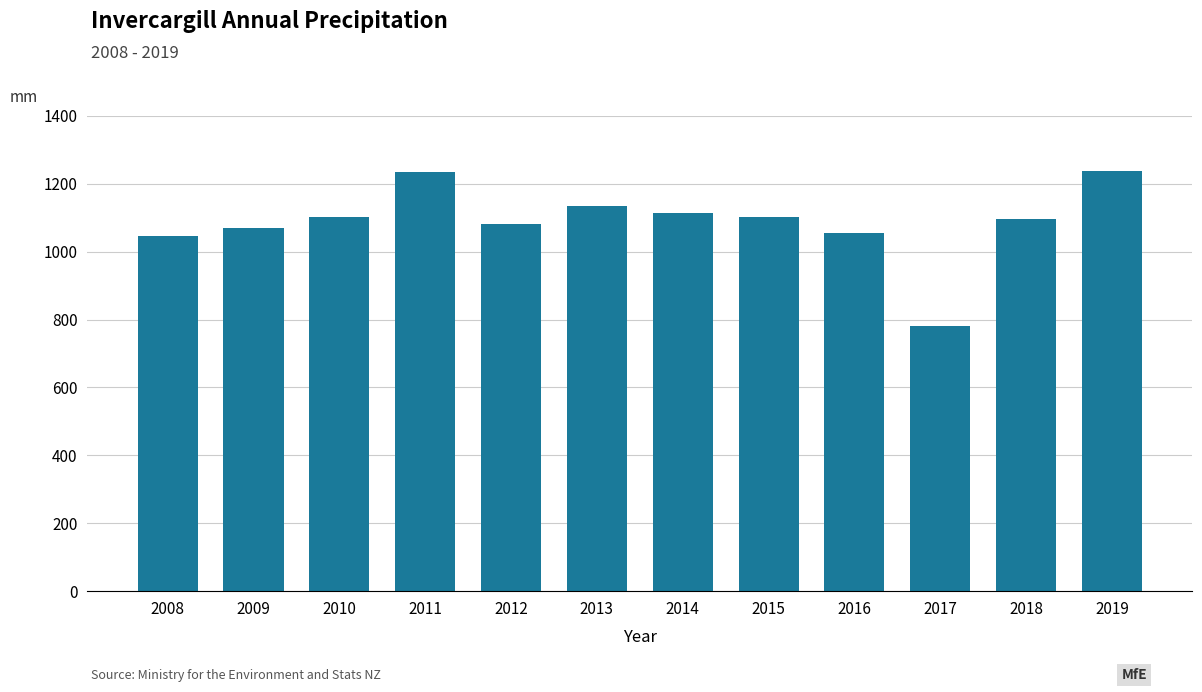

Which label corresponds to the smallest value in the chart?

2017